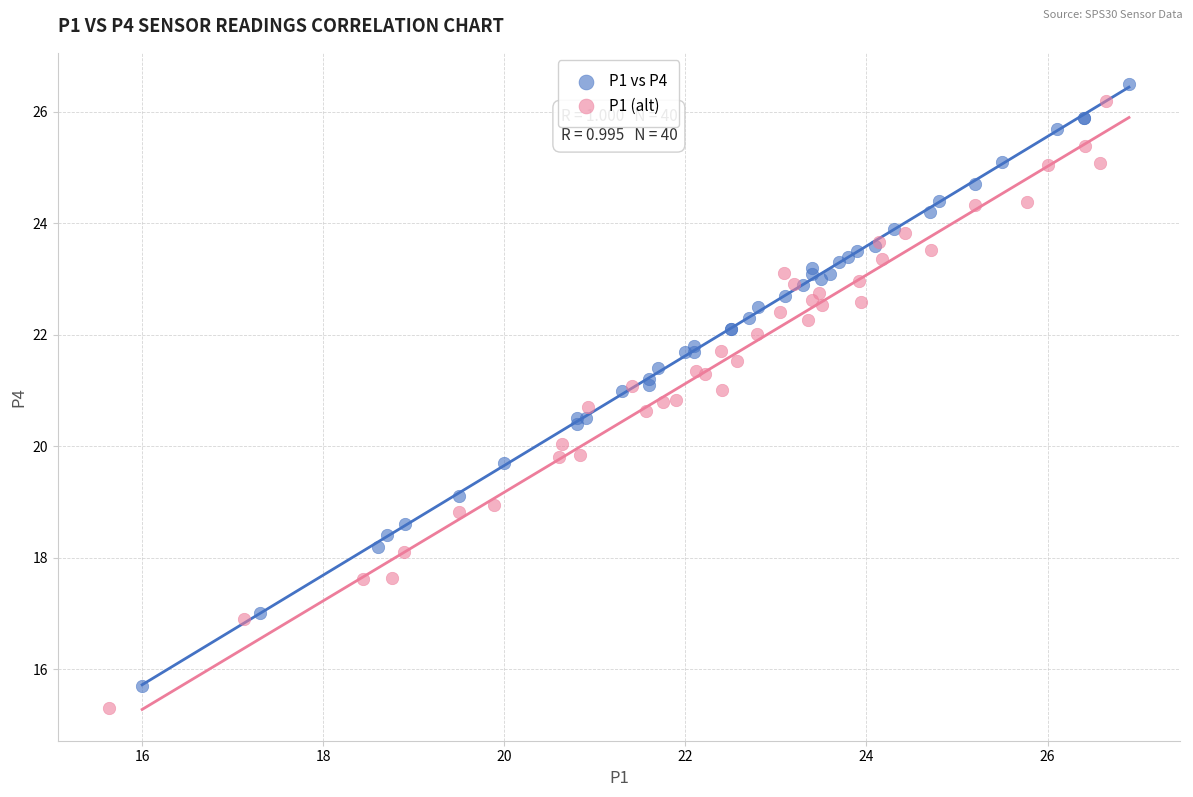

Which series reaches the maximum Y coordinate?

P1 vs P4